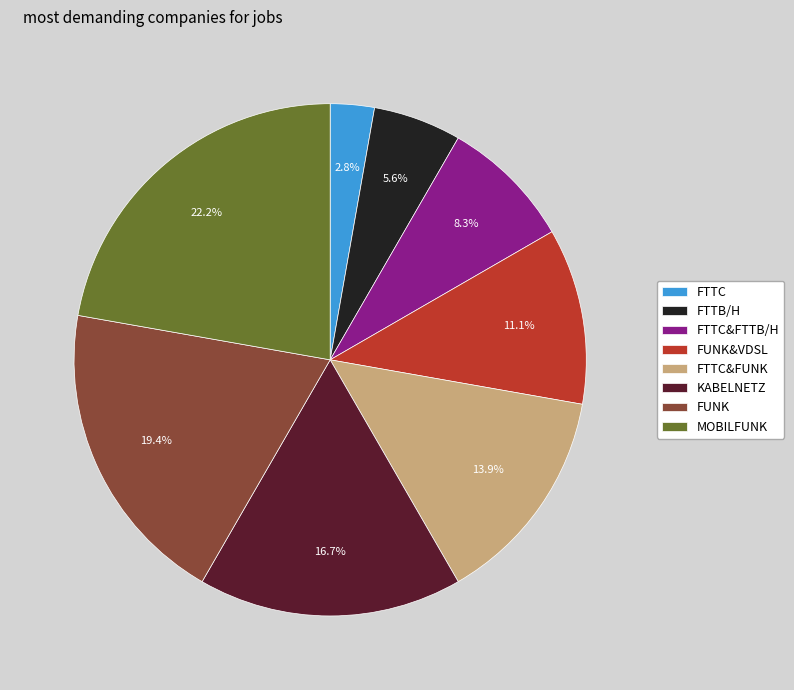

To the nearest percent, what is the difference between the FUNK and FTTC slice percentages?

17%